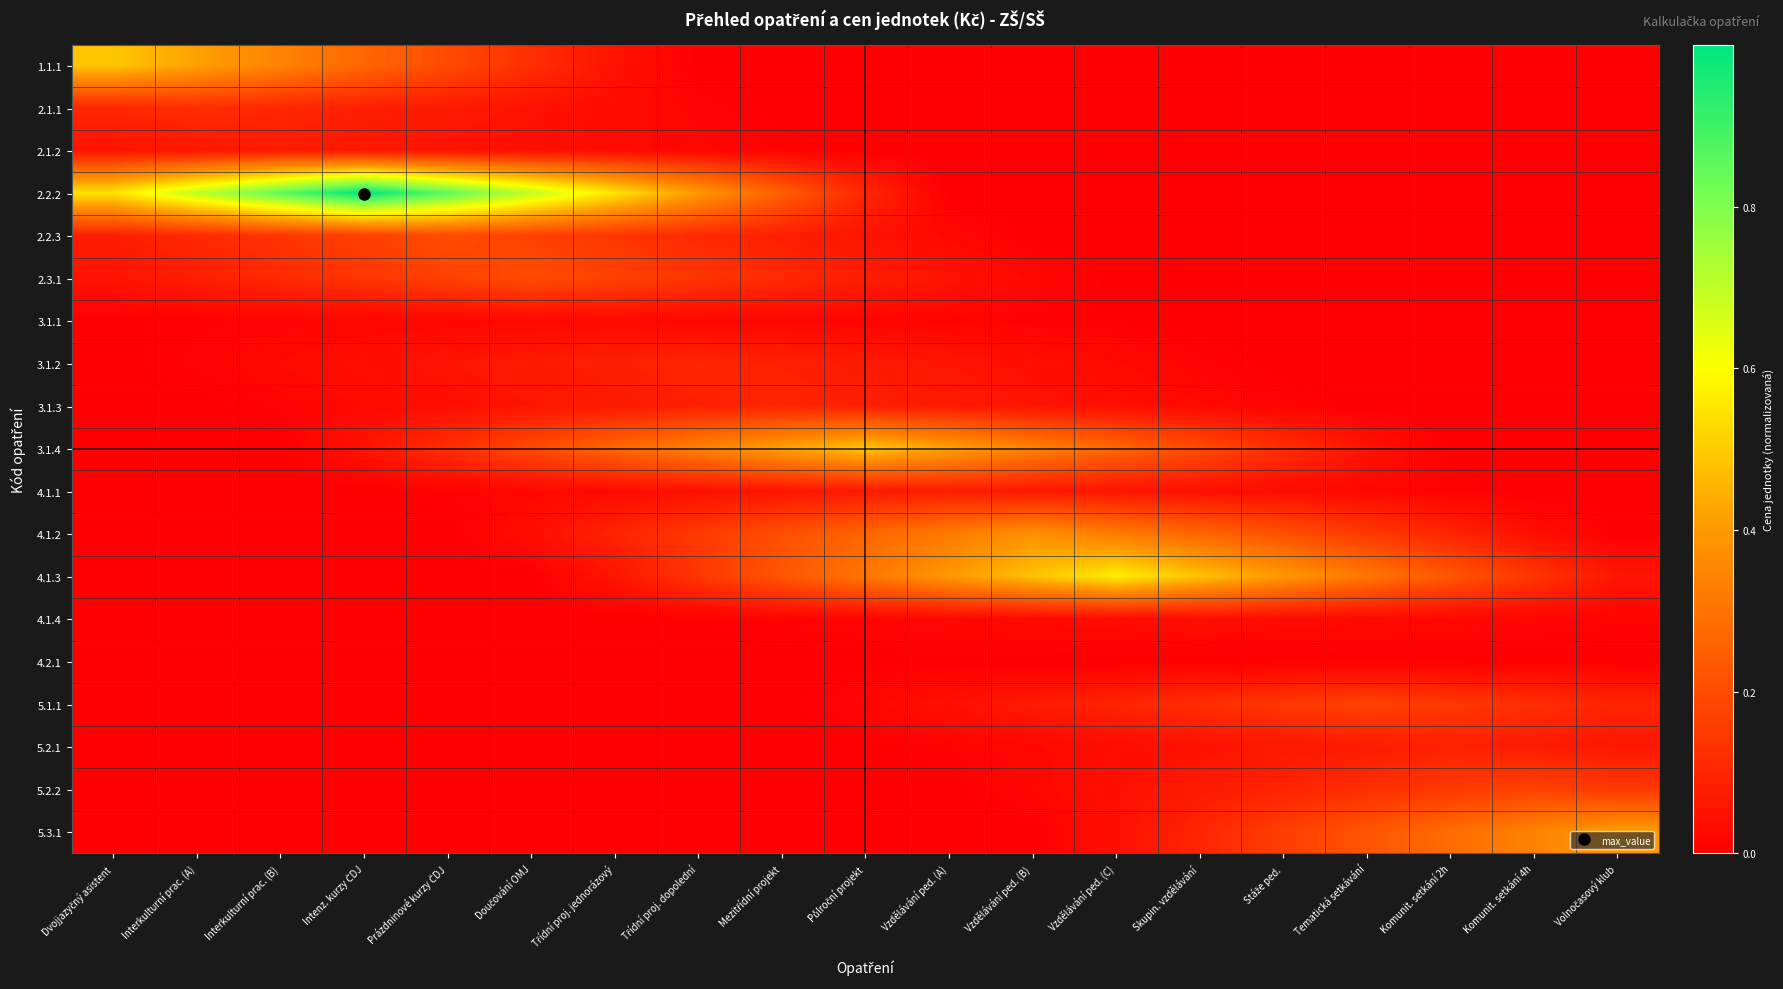

Rank the series by their maximum value, from highest to lowest.

2.2.2, 4.1.3, 3.1.4, 1.1.1, 5.3.1, 4.1.2, 2.2.3, 2.3.1, 5.1.1, 5.2.2, 2.1.1, 3.1.2, 3.1.3, 5.2.1, 4.1.1, 2.1.2, 4.1.4, 3.1.1, 4.2.1